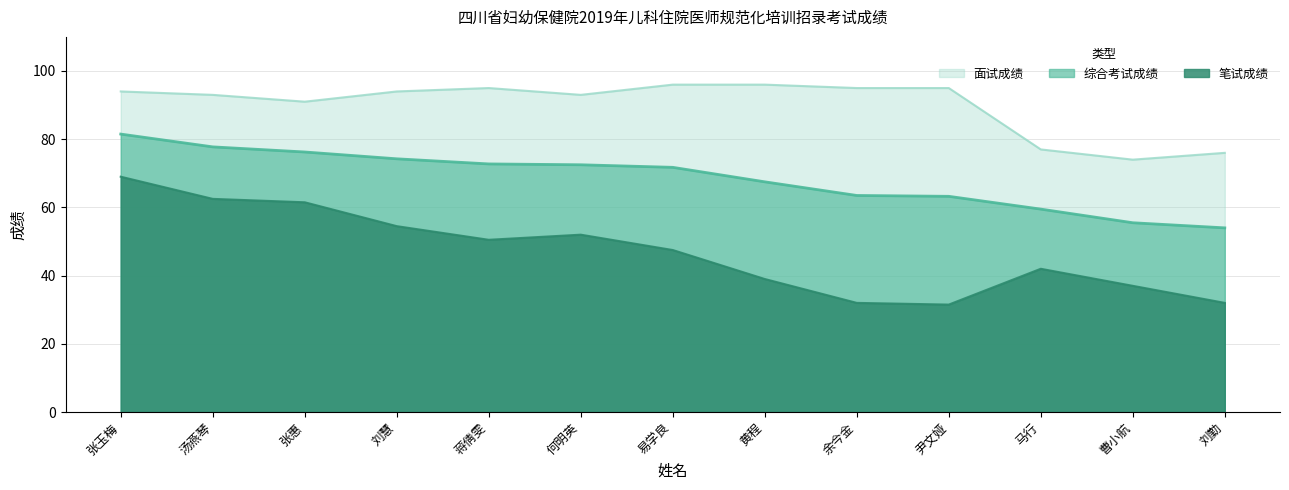

True or false: 综合考试成绩 and 面试成绩 intersect in this chart.

False